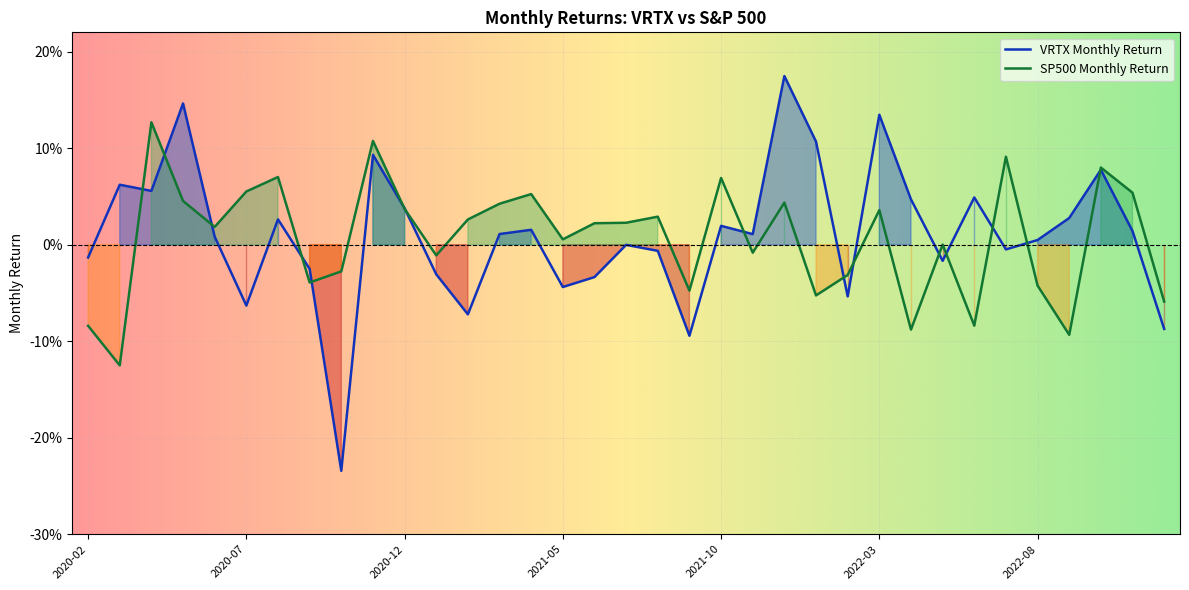

Which series ends up on top after the final intersection of SP500 Monthly Return and VRTX Monthly Return?

SP500 Monthly Return